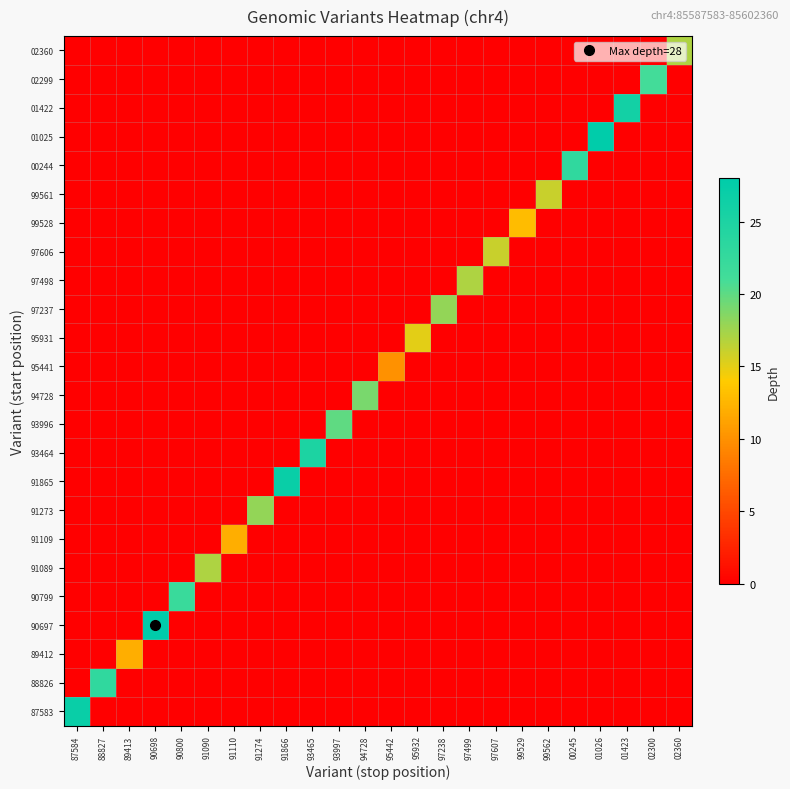

Reading left to right, what are all the values shown in this chart?

87583: 87584=27	88827=0	89413=0	90698=0	90800=0	91090=0	91110=0	91274=0	91866=0	93465=0	93997=0	94728=0	95442=0	95932=0	97238=0	97499=0	97607=0	99529=0	99562=0	00245=0	01026=0	01423=0	02300=0	02360=0
88826: 87584=0	88827=23	89413=0	90698=0	90800=0	91090=0	91110=0	91274=0	91866=0	93465=0	93997=0	94728=0	95442=0	95932=0	97238=0	97499=0	97607=0	99529=0	99562=0	00245=0	01026=0	01423=0	02300=0	02360=0
89412: 87584=0	88827=0	89413=12	90698=0	90800=0	91090=0	91110=0	91274=0	91866=0	93465=0	93997=0	94728=0	95442=0	95932=0	97238=0	97499=0	97607=0	99529=0	99562=0	00245=0	01026=0	01423=0	02300=0	02360=0
90697: 87584=0	88827=0	89413=0	90698=28	90800=0	91090=0	91110=0	91274=0	91866=0	93465=0	93997=0	94728=0	95442=0	95932=0	97238=0	97499=0	97607=0	99529=0	99562=0	00245=0	01026=0	01423=0	02300=0	02360=0
90799: 87584=0	88827=0	89413=0	90698=0	90800=22	91090=0	91110=0	91274=0	91866=0	93465=0	93997=0	94728=0	95442=0	95932=0	97238=0	97499=0	97607=0	99529=0	99562=0	00245=0	01026=0	01423=0	02300=0	02360=0
91089: 87584=0	88827=0	89413=0	90698=0	90800=0	91090=17	91110=0	91274=0	91866=0	93465=0	93997=0	94728=0	95442=0	95932=0	97238=0	97499=0	97607=0	99529=0	99562=0	00245=0	01026=0	01423=0	02300=0	02360=0
91109: 87584=0	88827=0	89413=0	90698=0	90800=0	91090=0	91110=12	91274=0	91866=0	93465=0	93997=0	94728=0	95442=0	95932=0	97238=0	97499=0	97607=0	99529=0	99562=0	00245=0	01026=0	01423=0	02300=0	02360=0
91273: 87584=0	88827=0	89413=0	90698=0	90800=0	91090=0	91110=0	91274=18	91866=0	93465=0	93997=0	94728=0	95442=0	95932=0	97238=0	97499=0	97607=0	99529=0	99562=0	00245=0	01026=0	01423=0	02300=0	02360=0
91865: 87584=0	88827=0	89413=0	90698=0	90800=0	91090=0	91110=0	91274=0	91866=27	93465=0	93997=0	94728=0	95442=0	95932=0	97238=0	97499=0	97607=0	99529=0	99562=0	00245=0	01026=0	01423=0	02300=0	02360=0
93464: 87584=0	88827=0	89413=0	90698=0	90800=0	91090=0	91110=0	91274=0	91866=0	93465=25	93997=0	94728=0	95442=0	95932=0	97238=0	97499=0	97607=0	99529=0	99562=0	00245=0	01026=0	01423=0	02300=0	02360=0
93996: 87584=0	88827=0	89413=0	90698=0	90800=0	91090=0	91110=0	91274=0	91866=0	93465=0	93997=20	94728=0	95442=0	95932=0	97238=0	97499=0	97607=0	99529=0	99562=0	00245=0	01026=0	01423=0	02300=0	02360=0
94728: 87584=0	88827=0	89413=0	90698=0	90800=0	91090=0	91110=0	91274=0	91866=0	93465=0	93997=0	94728=19	95442=0	95932=0	97238=0	97499=0	97607=0	99529=0	99562=0	00245=0	01026=0	01423=0	02300=0	02360=0
95441: 87584=0	88827=0	89413=0	90698=0	90800=0	91090=0	91110=0	91274=0	91866=0	93465=0	93997=0	94728=0	95442=10	95932=0	97238=0	97499=0	97607=0	99529=0	99562=0	00245=0	01026=0	01423=0	02300=0	02360=0
95931: 87584=0	88827=0	89413=0	90698=0	90800=0	91090=0	91110=0	91274=0	91866=0	93465=0	93997=0	94728=0	95442=0	95932=15	97238=0	97499=0	97607=0	99529=0	99562=0	00245=0	01026=0	01423=0	02300=0	02360=0
97237: 87584=0	88827=0	89413=0	90698=0	90800=0	91090=0	91110=0	91274=0	91866=0	93465=0	93997=0	94728=0	95442=0	95932=0	97238=18	97499=0	97607=0	99529=0	99562=0	00245=0	01026=0	01423=0	02300=0	02360=0
97498: 87584=0	88827=0	89413=0	90698=0	90800=0	91090=0	91110=0	91274=0	91866=0	93465=0	93997=0	94728=0	95442=0	95932=0	97238=0	97499=17	97607=0	99529=0	99562=0	00245=0	01026=0	01423=0	02300=0	02360=0
97606: 87584=0	88827=0	89413=0	90698=0	90800=0	91090=0	91110=0	91274=0	91866=0	93465=0	93997=0	94728=0	95442=0	95932=0	97238=0	97499=0	97607=16	99529=0	99562=0	00245=0	01026=0	01423=0	02300=0	02360=0
99528: 87584=0	88827=0	89413=0	90698=0	90800=0	91090=0	91110=0	91274=0	91866=0	93465=0	93997=0	94728=0	95442=0	95932=0	97238=0	97499=0	97607=0	99529=13	99562=0	00245=0	01026=0	01423=0	02300=0	02360=0
99561: 87584=0	88827=0	89413=0	90698=0	90800=0	91090=0	91110=0	91274=0	91866=0	93465=0	93997=0	94728=0	95442=0	95932=0	97238=0	97499=0	97607=0	99529=0	99562=16	00245=0	01026=0	01423=0	02300=0	02360=0
00244: 87584=0	88827=0	89413=0	90698=0	90800=0	91090=0	91110=0	91274=0	91866=0	93465=0	93997=0	94728=0	95442=0	95932=0	97238=0	97499=0	97607=0	99529=0	99562=0	00245=23	01026=0	01423=0	02300=0	02360=0
01025: 87584=0	88827=0	89413=0	90698=0	90800=0	91090=0	91110=0	91274=0	91866=0	93465=0	93997=0	94728=0	95442=0	95932=0	97238=0	97499=0	97607=0	99529=0	99562=0	00245=0	01026=28	01423=0	02300=0	02360=0
01422: 87584=0	88827=0	89413=0	90698=0	90800=0	91090=0	91110=0	91274=0	91866=0	93465=0	93997=0	94728=0	95442=0	95932=0	97238=0	97499=0	97607=0	99529=0	99562=0	00245=0	01026=0	01423=26	02300=0	02360=0
02299: 87584=0	88827=0	89413=0	90698=0	90800=0	91090=0	91110=0	91274=0	91866=0	93465=0	93997=0	94728=0	95442=0	95932=0	97238=0	97499=0	97607=0	99529=0	99562=0	00245=0	01026=0	01423=0	02300=21	02360=0
02360: 87584=0	88827=0	89413=0	90698=0	90800=0	91090=0	91110=0	91274=0	91866=0	93465=0	93997=0	94728=0	95442=0	95932=0	97238=0	97499=0	97607=0	99529=0	99562=0	00245=0	01026=0	01423=0	02300=0	02360=17